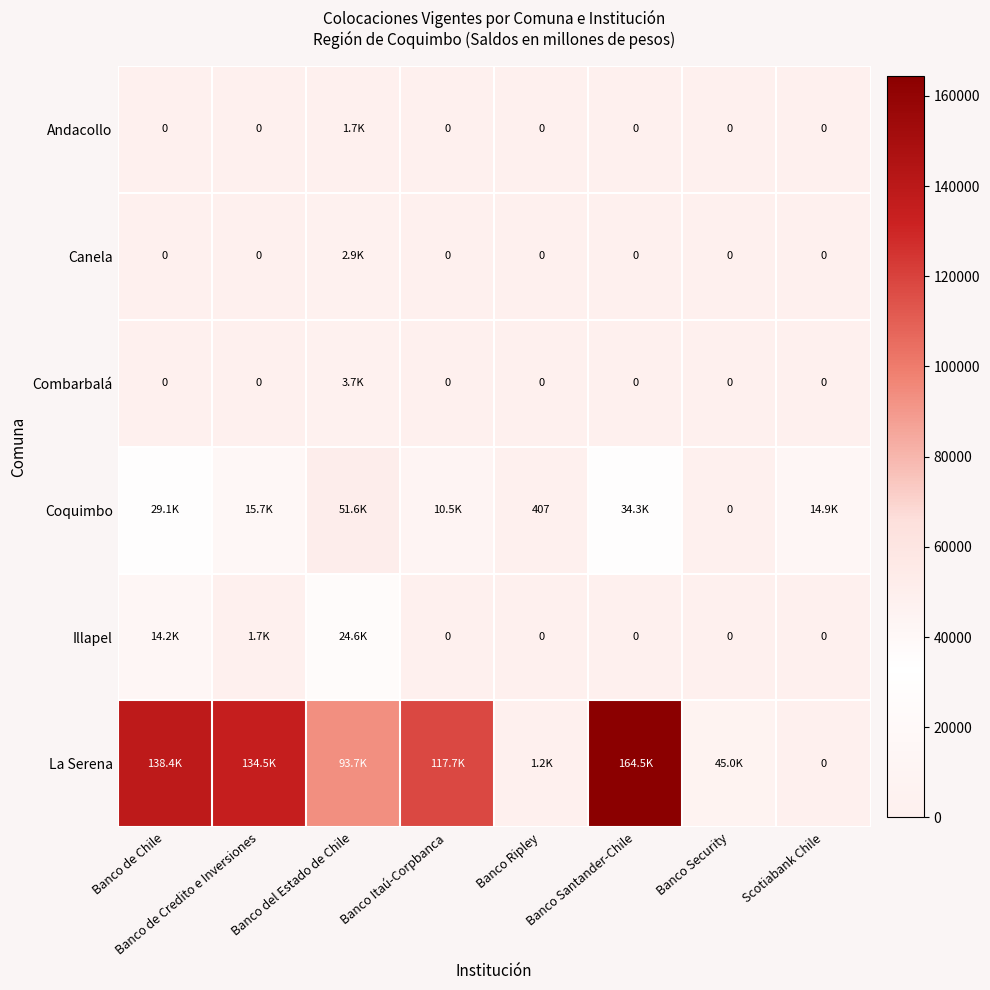

True or false: Coquimbo has a value of 153.3 at Banco Ripley.

False